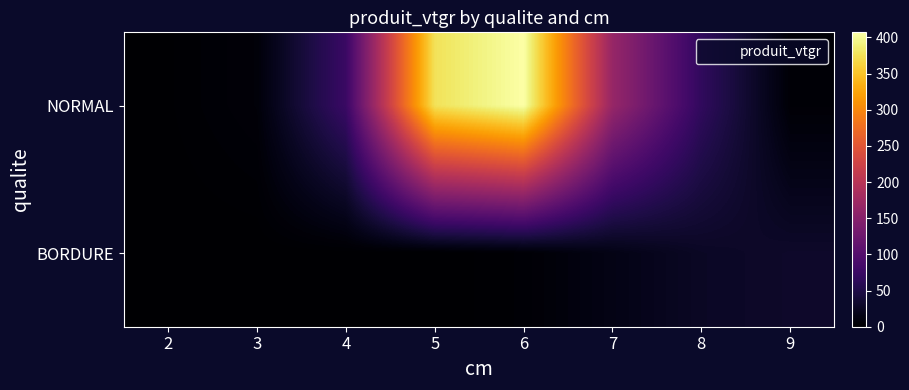

At how many categories does at least one series exceed 212?

2